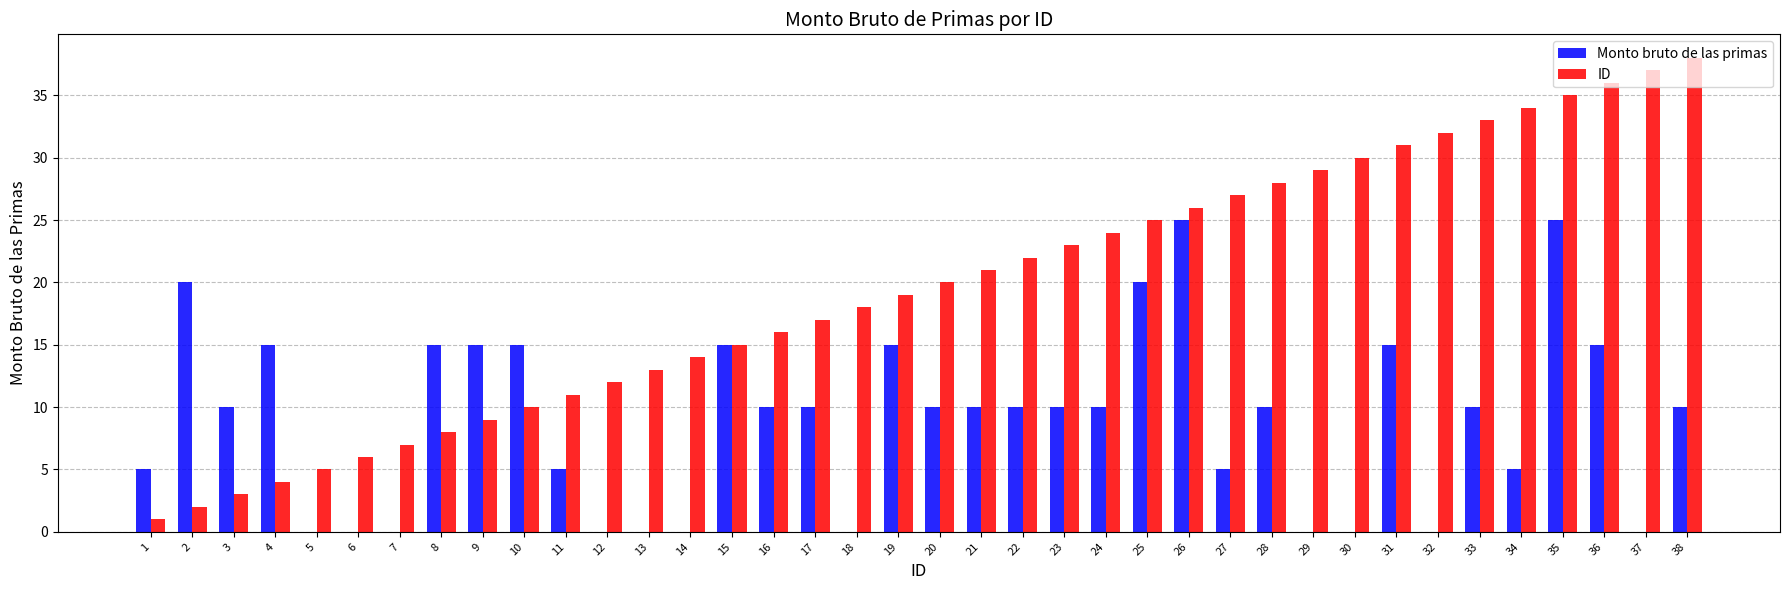

Which series has the largest total across all categories?

ID